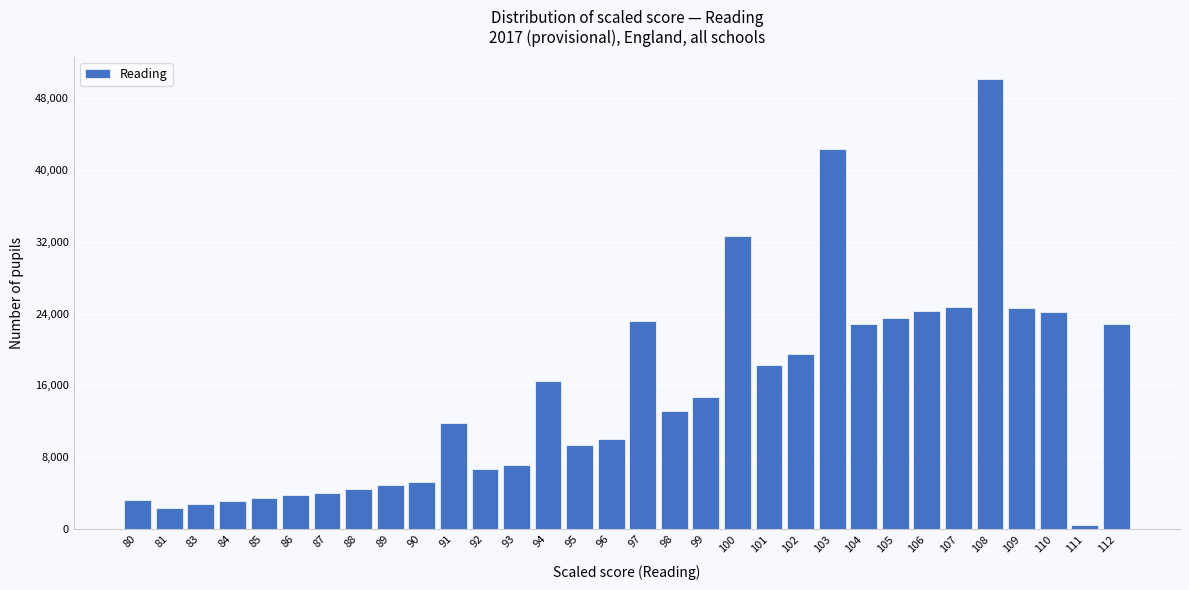

What is the change in value from 84 to 91?

+8634